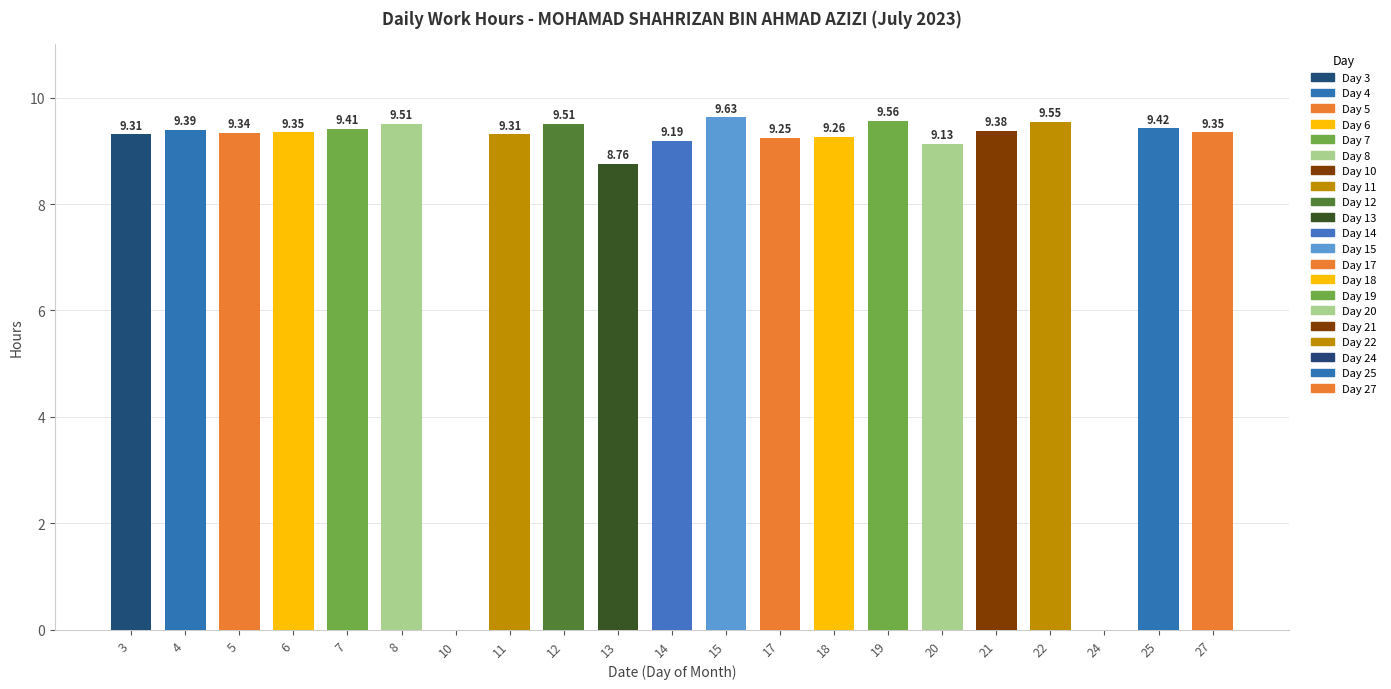

What is the difference between the values at 8 and 19?

0.1